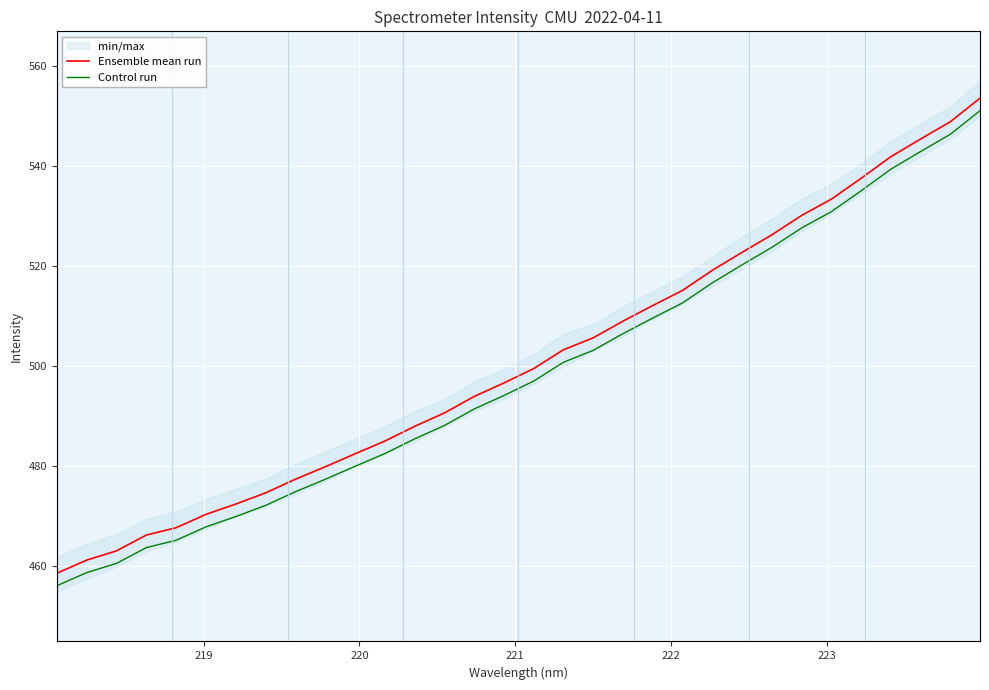

True or false: Ensemble mean run and Control run intersect in this chart.

False